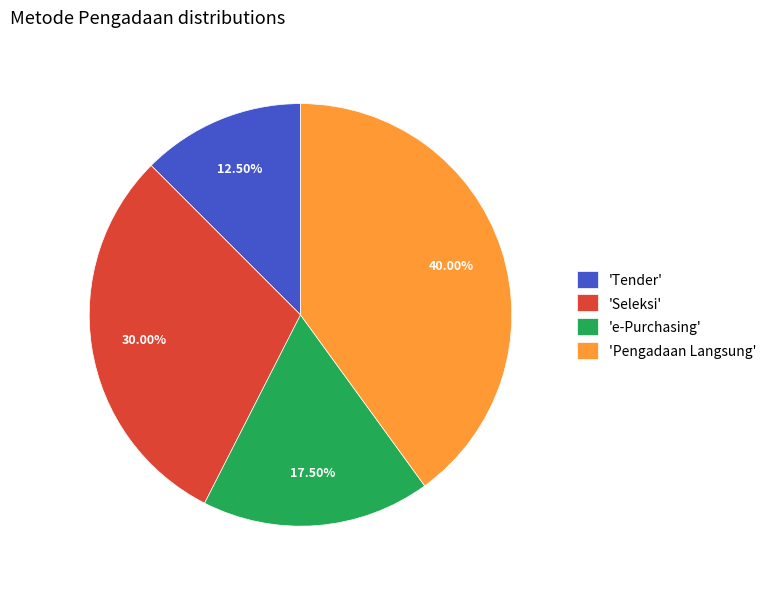

Approximately how many times larger is the value at 'e-Purchasing' compared to 'Pengadaan Langsung'?

0.4